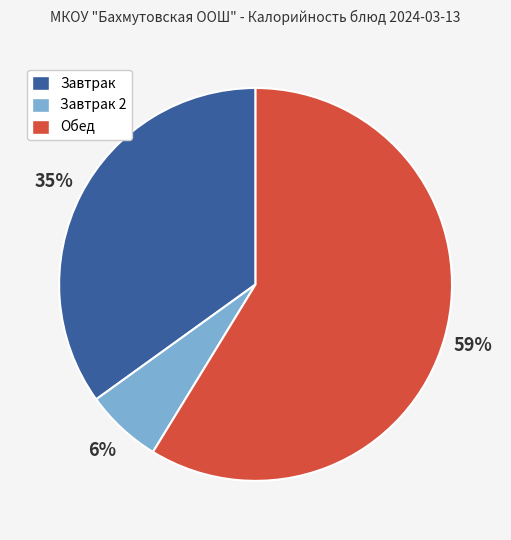

Rank the categories by value from lowest to highest.

Завтрак 2, Завтрак, Обед